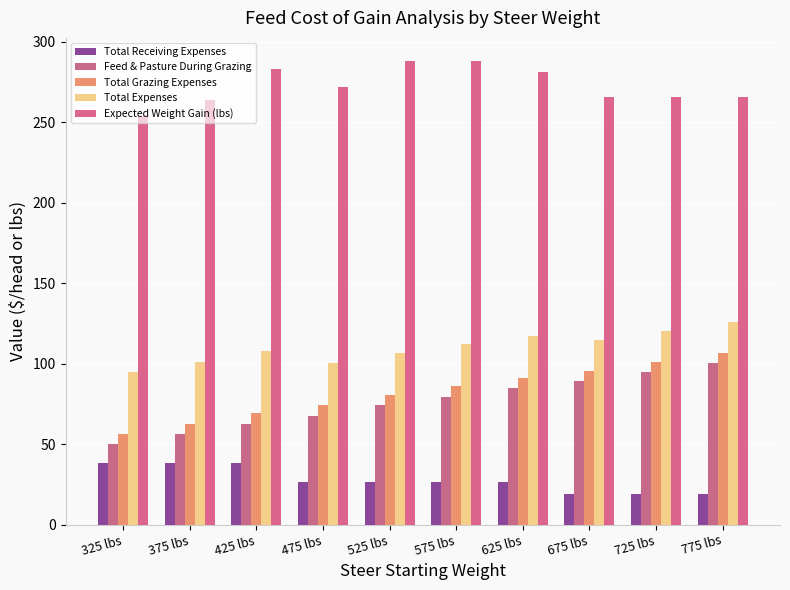

What is the difference between the second highest and second lowest values in the Expected Weight Gain (lbs) series?

24.0